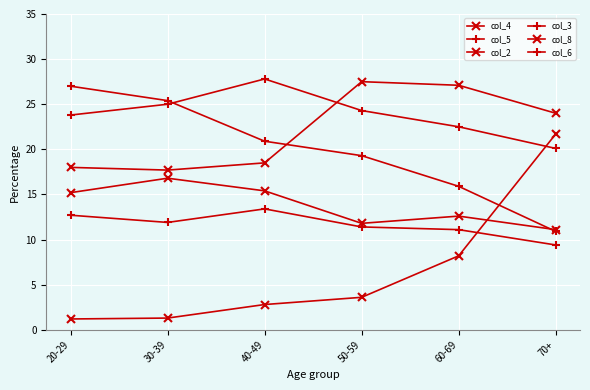

Does the chart have visible grid lines?

Yes